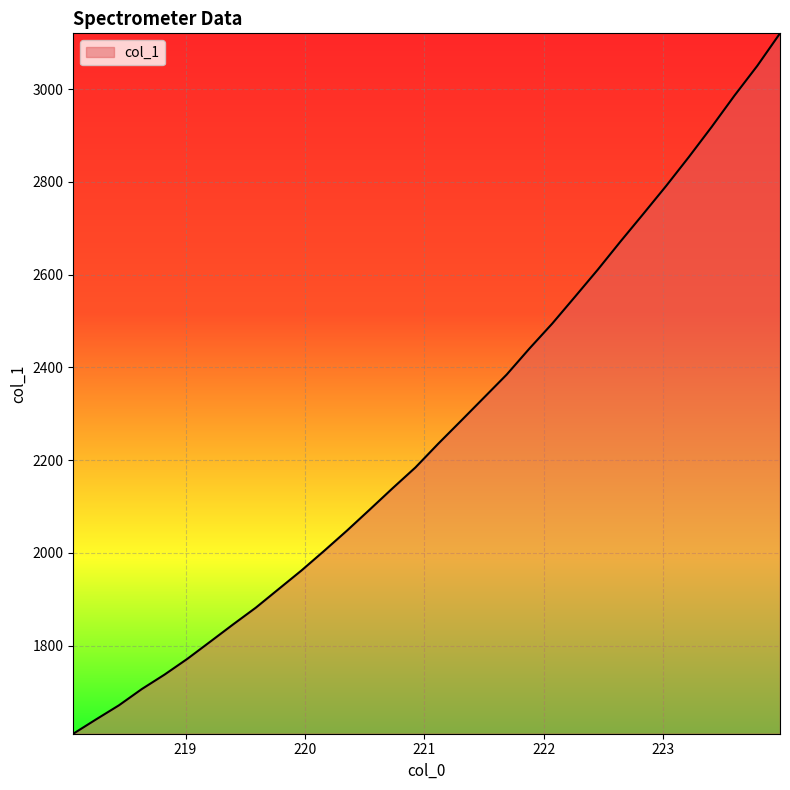

What is the smallest value displayed?

1609.8